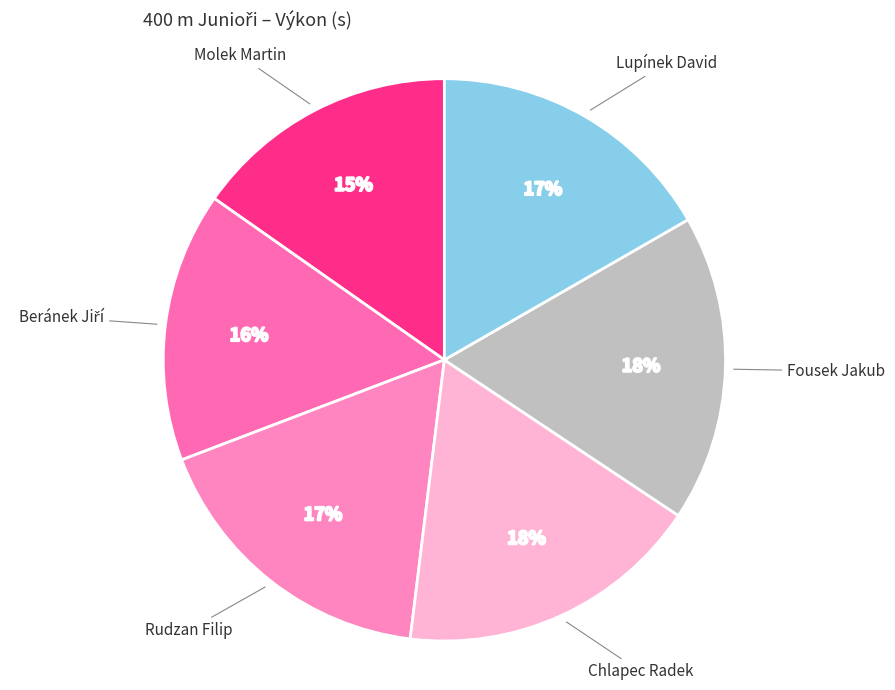

How many slices are in this pie chart?

6